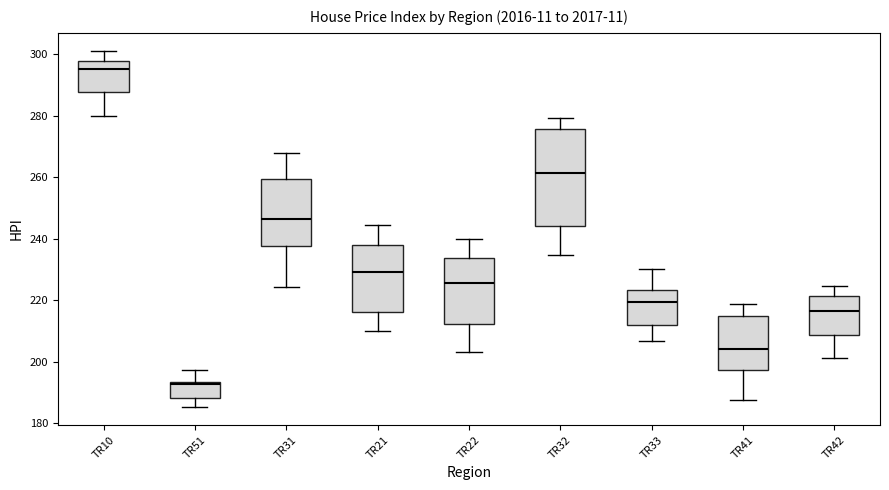

Which box is the tallest, from its lower edge to its upper edge?

TR32